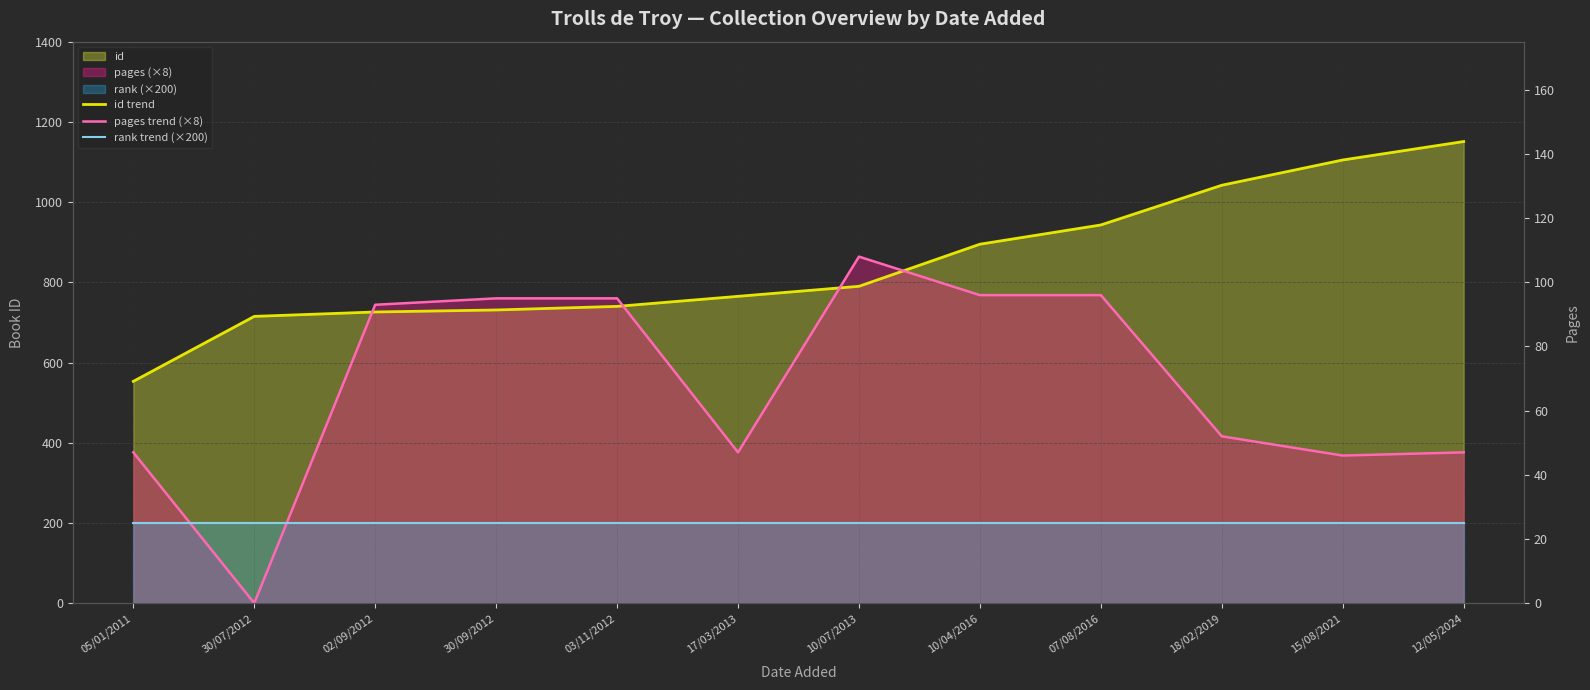

What is the highest value of the id trend series?

1151